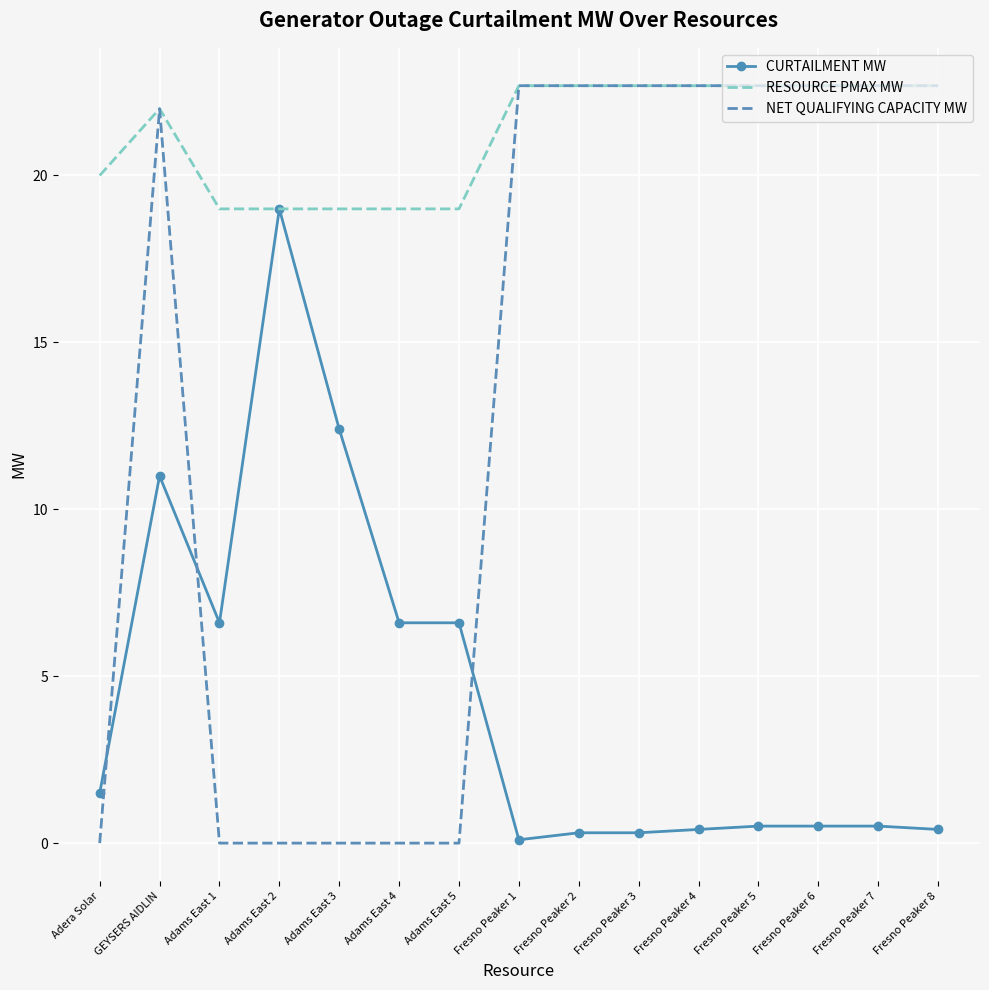

What is the maximum value for NET QUALIFYING CAPACITY MW?

22.7